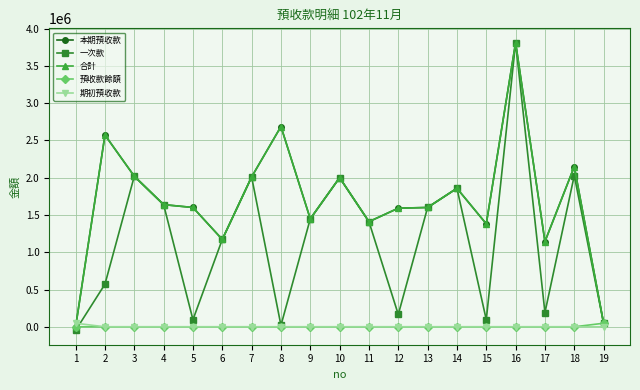

Does the chart have visible grid lines?

Yes